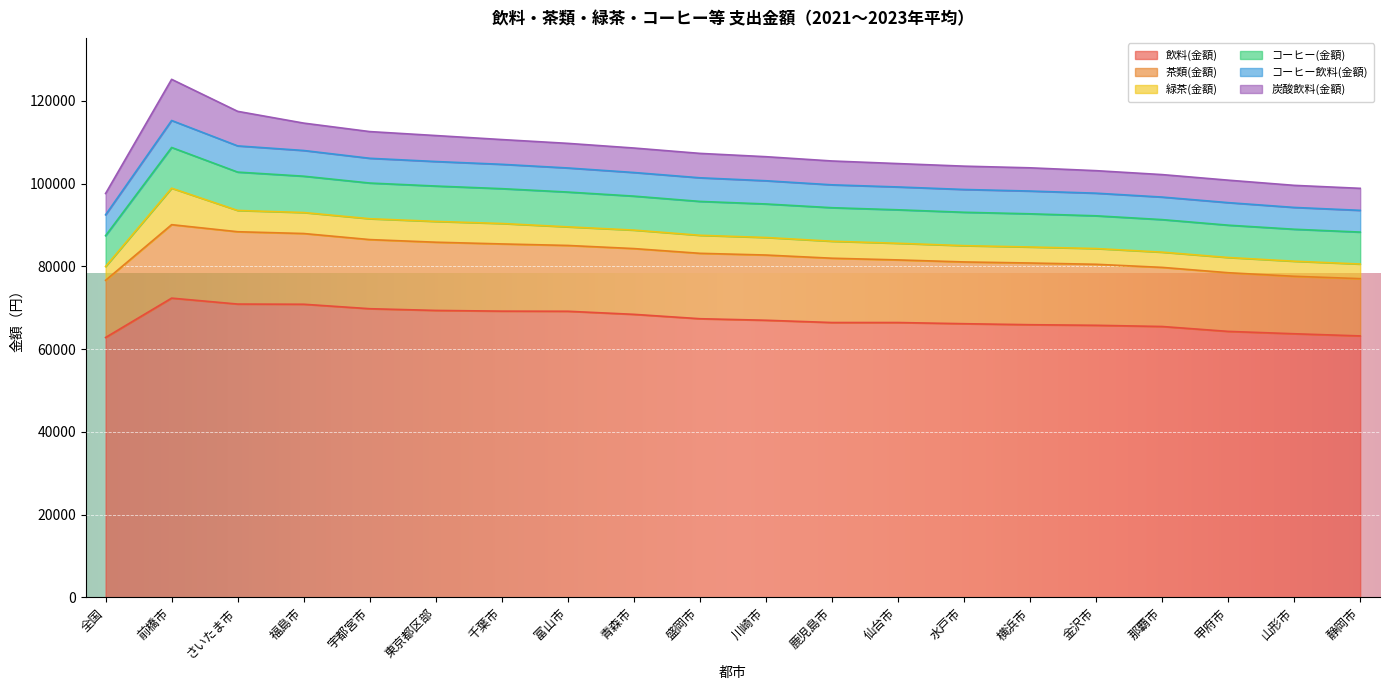

True or false: 飲料(金額) has a value of 66139 at 水戸市.

True